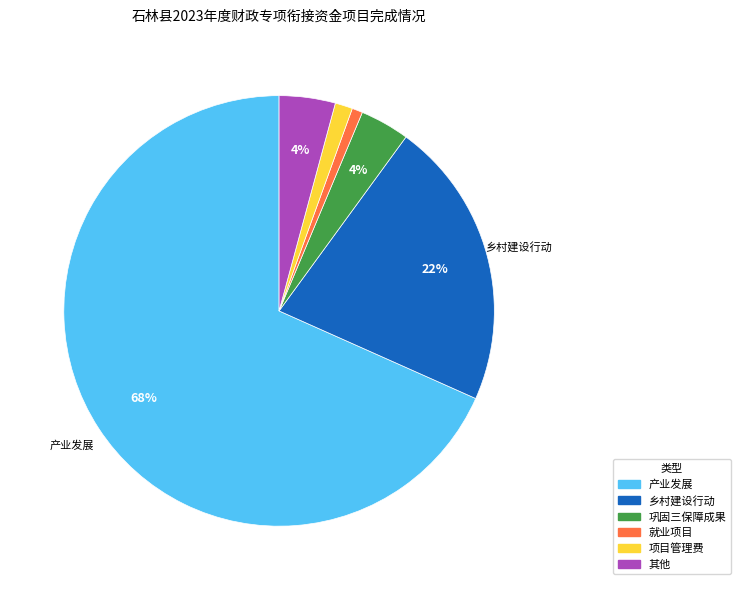

Which category has the biggest portion of the pie?

产业发展